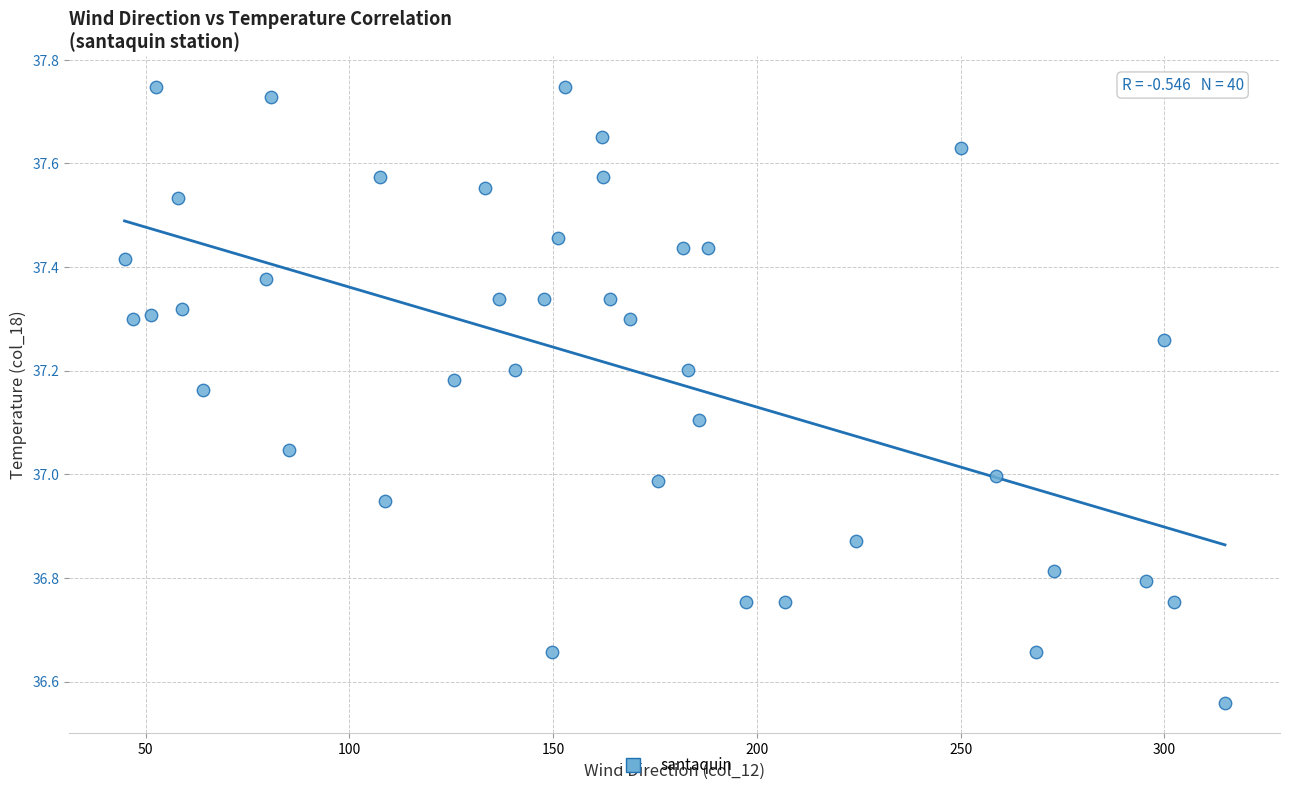

What is the range of Y values (max minus min)?

1.2